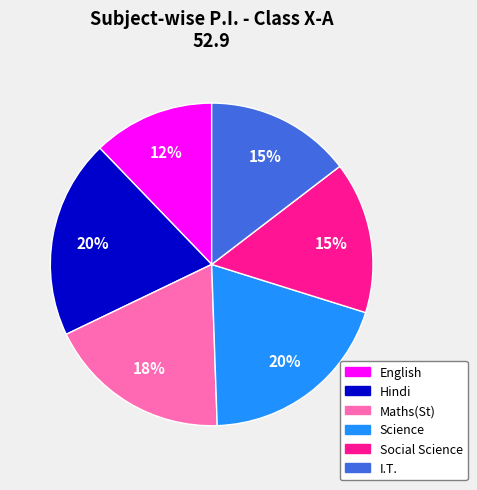

Does I.T. account for over 50% of the chart?

No